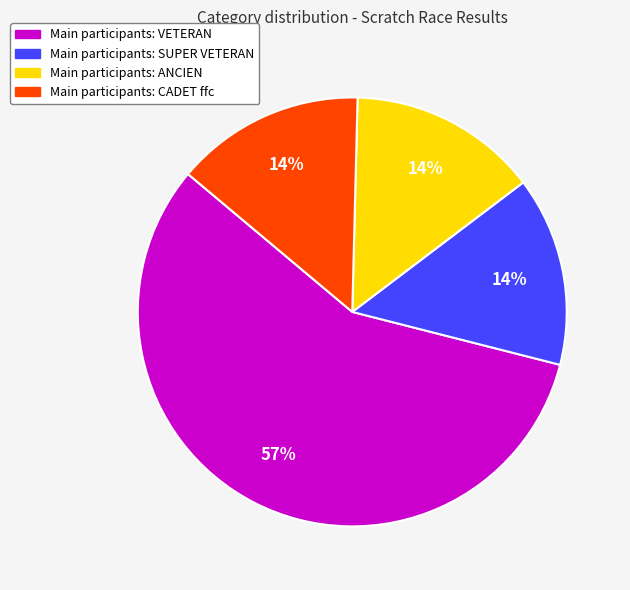

To the nearest percent, what is the difference between the largest and smallest slice percentages?

43%